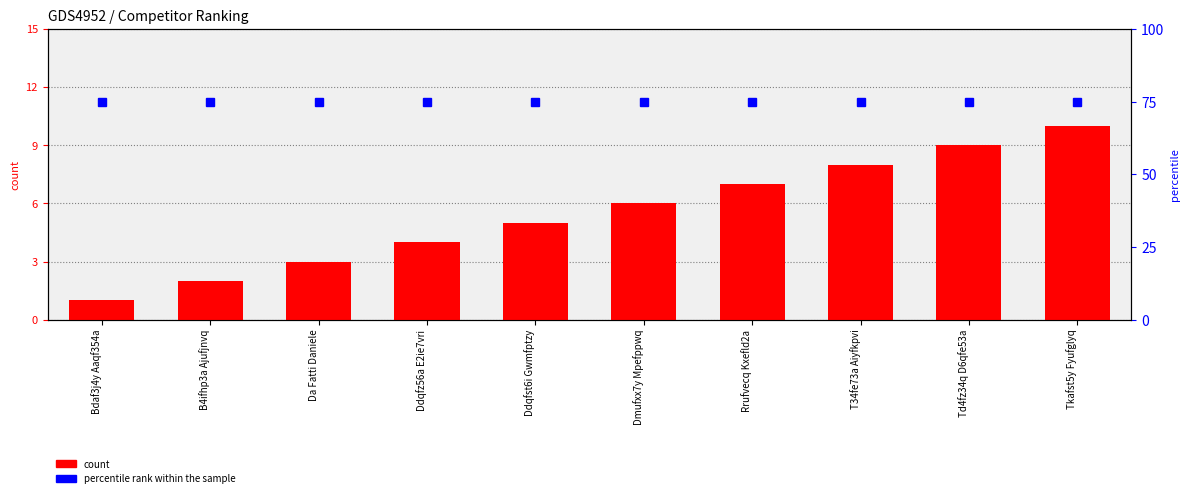

How many count values are between 3 and 8?

6